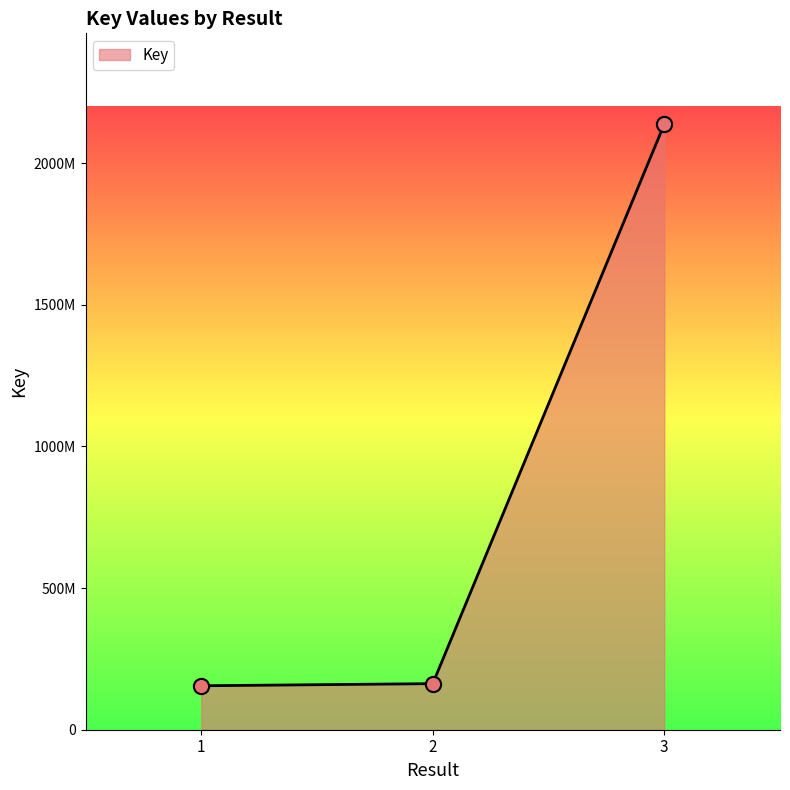

Which has a higher value, 2 or 1?

2